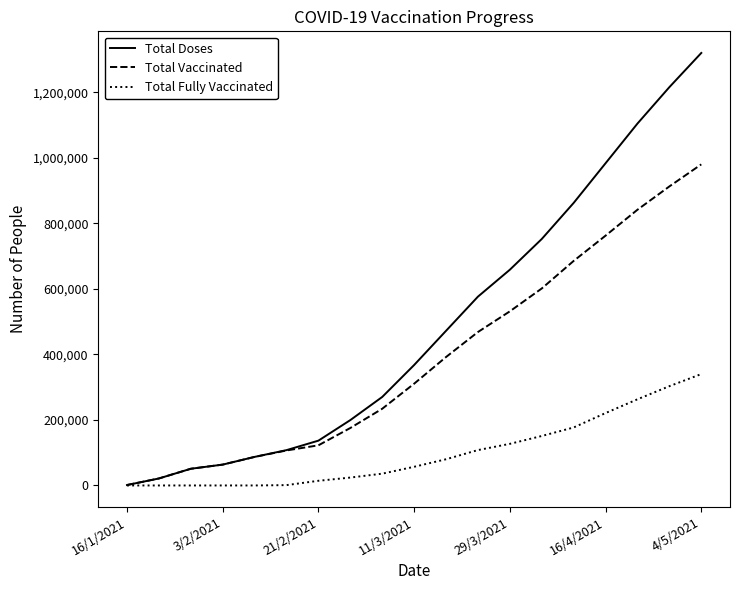

Does the chart have visible grid lines?

No